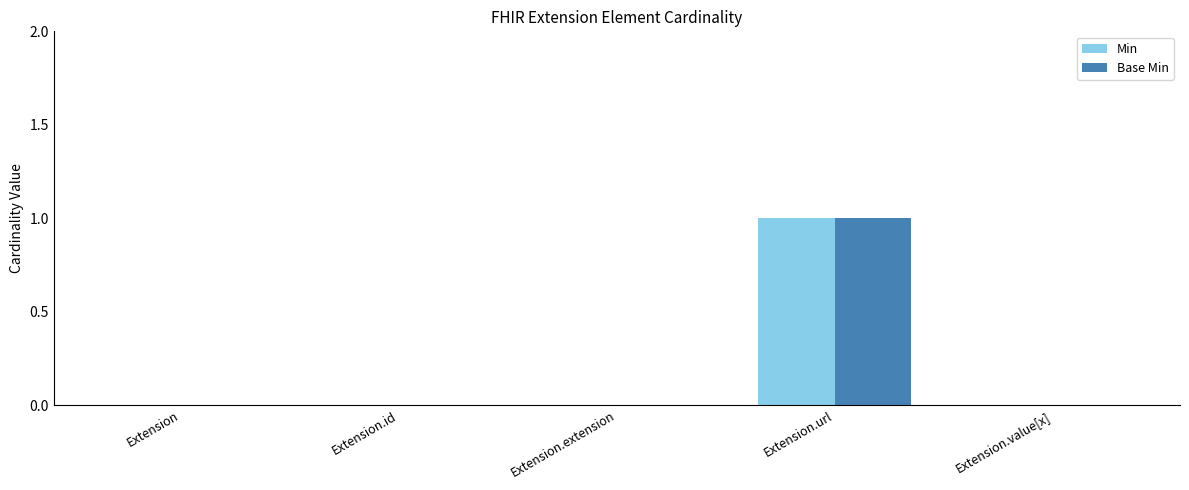

Count the number of categories in the chart.

5